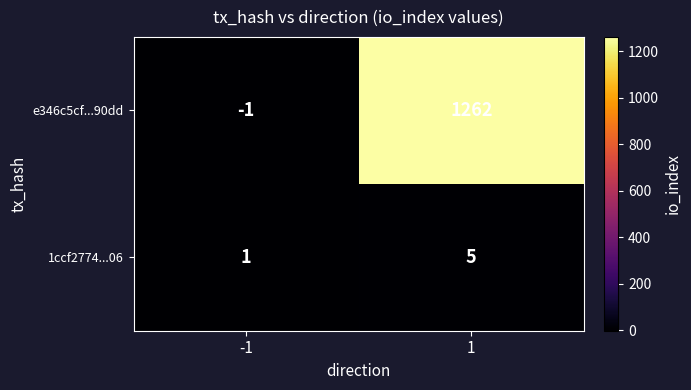

Which series has the widest spread of values?

e346c5cf...90dd